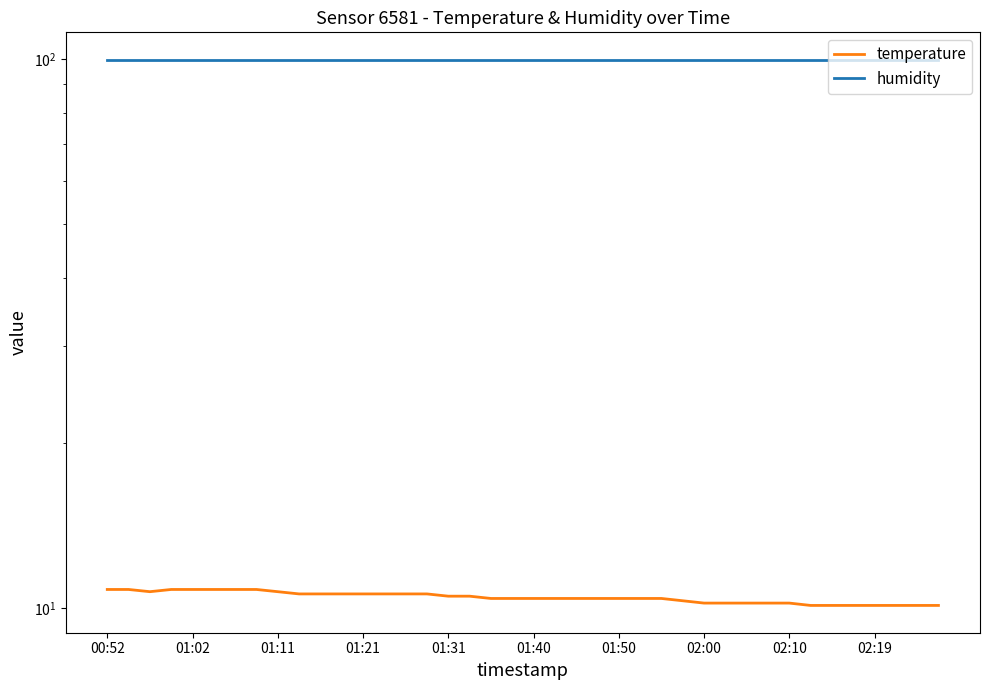

What is the label of the 5th point from the left?

01:02